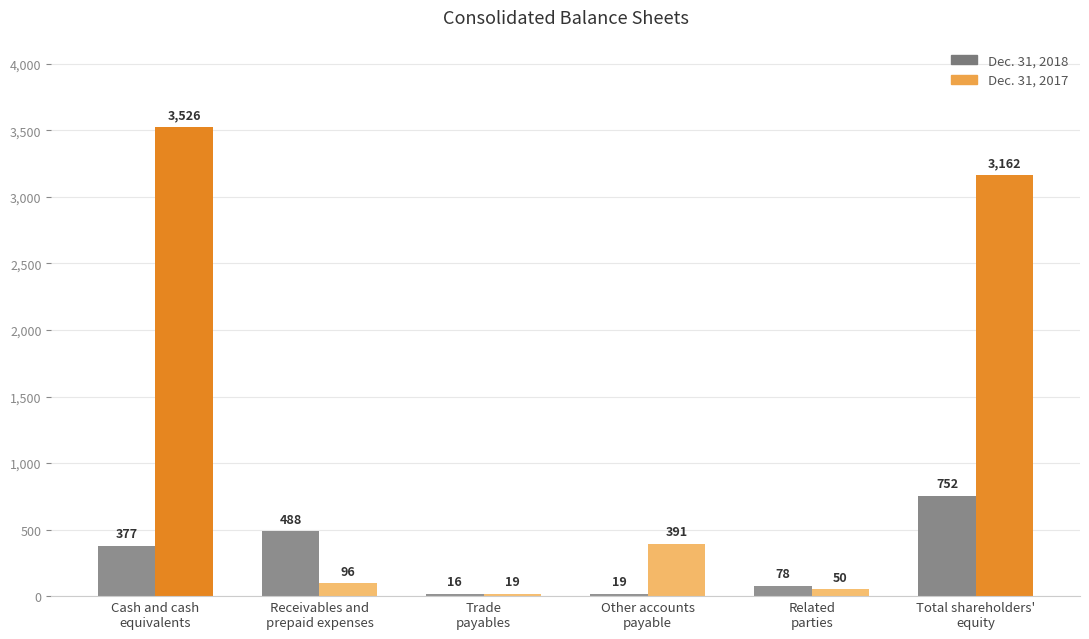

How many bars are there in each group?

2